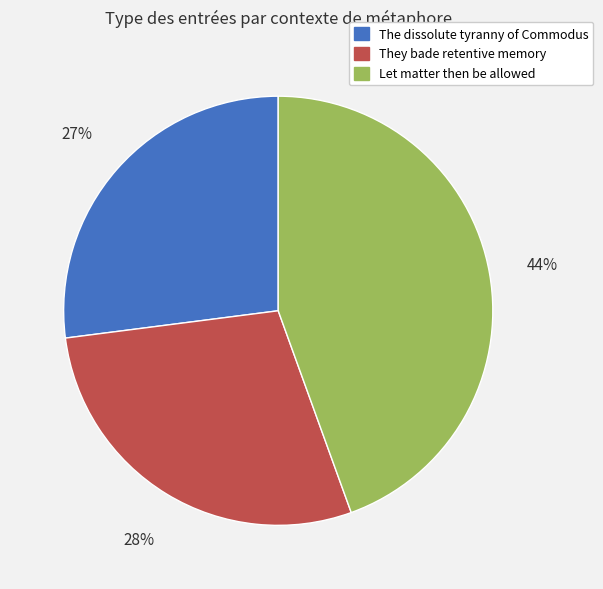

To the nearest percent, what portion does They bade retentive memory represent?

28%